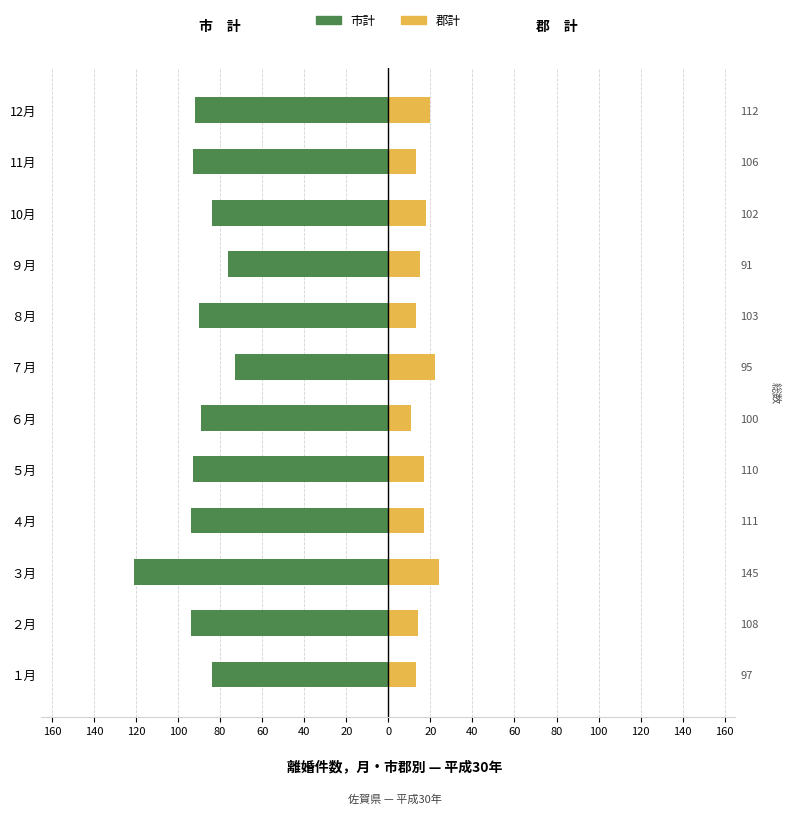

The 郡計 series shows 18 at 10月. True or false?

True